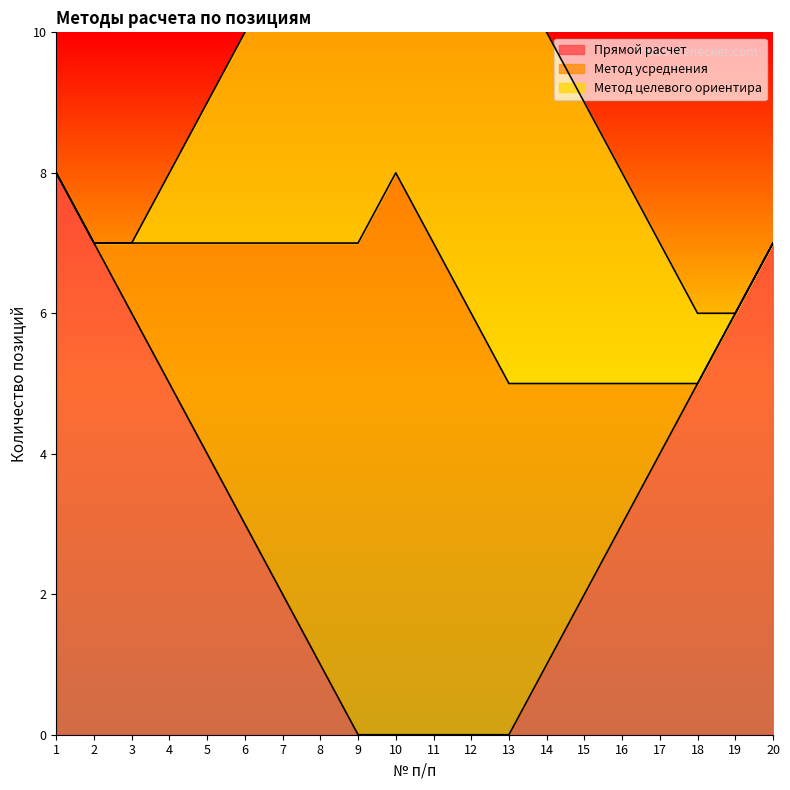

How many lines are shown in the chart?

3